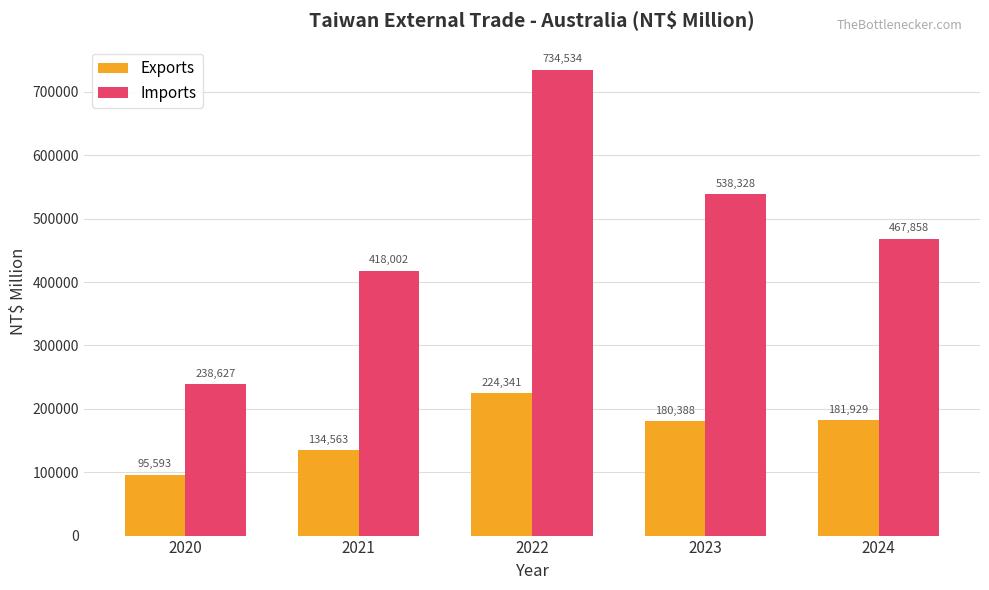

What is the sum of the Imports values at 2021 and 2022?

1152536